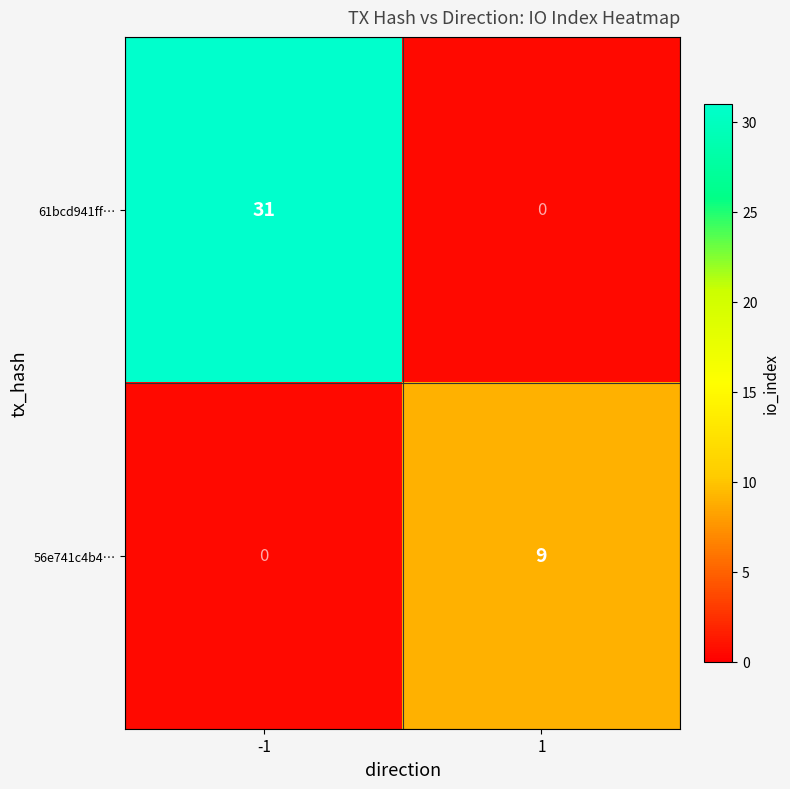

What is the sum of all 56e741c4b4… values?

9